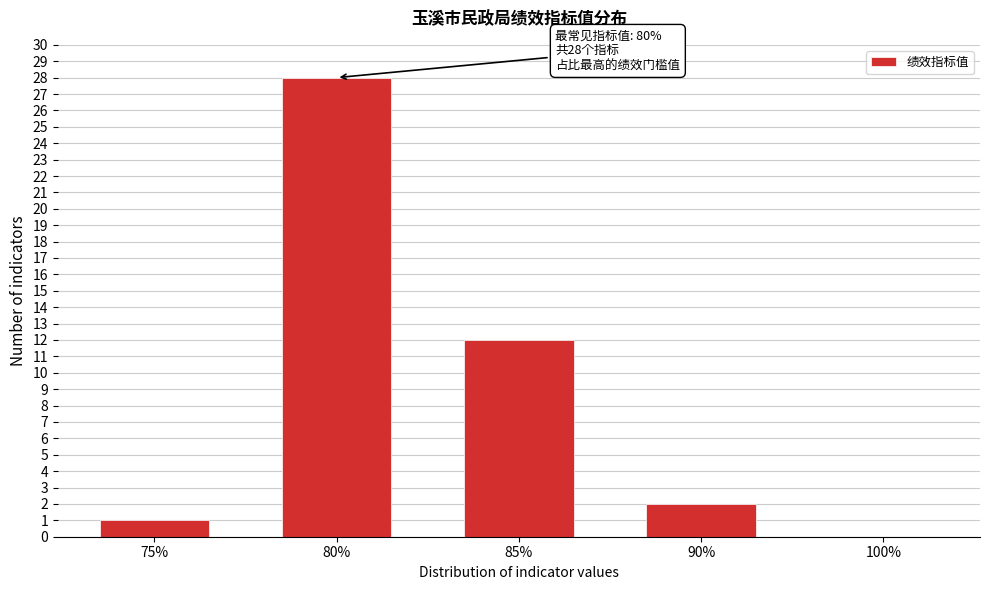

Reading left to right, list all the values displayed in this chart.

75%=1	80%=28	85%=12	90%=2	100%=0